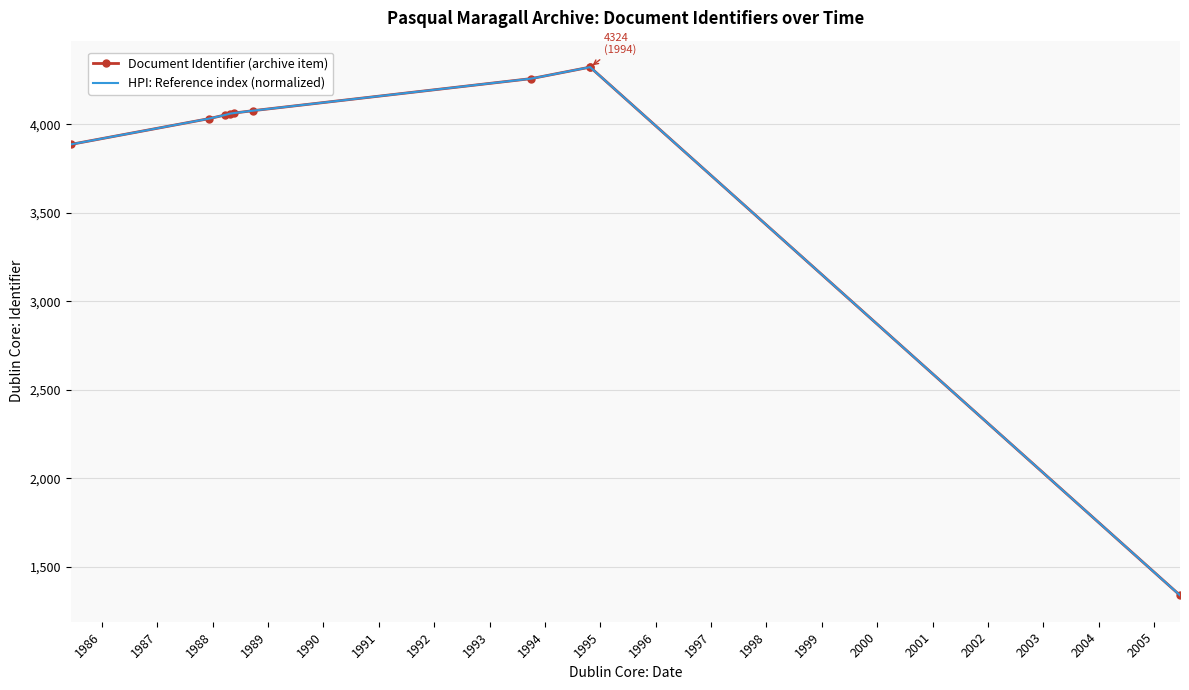

What is the value of the Document Identifier (archive item) point at the 10th from the left?

1339.0